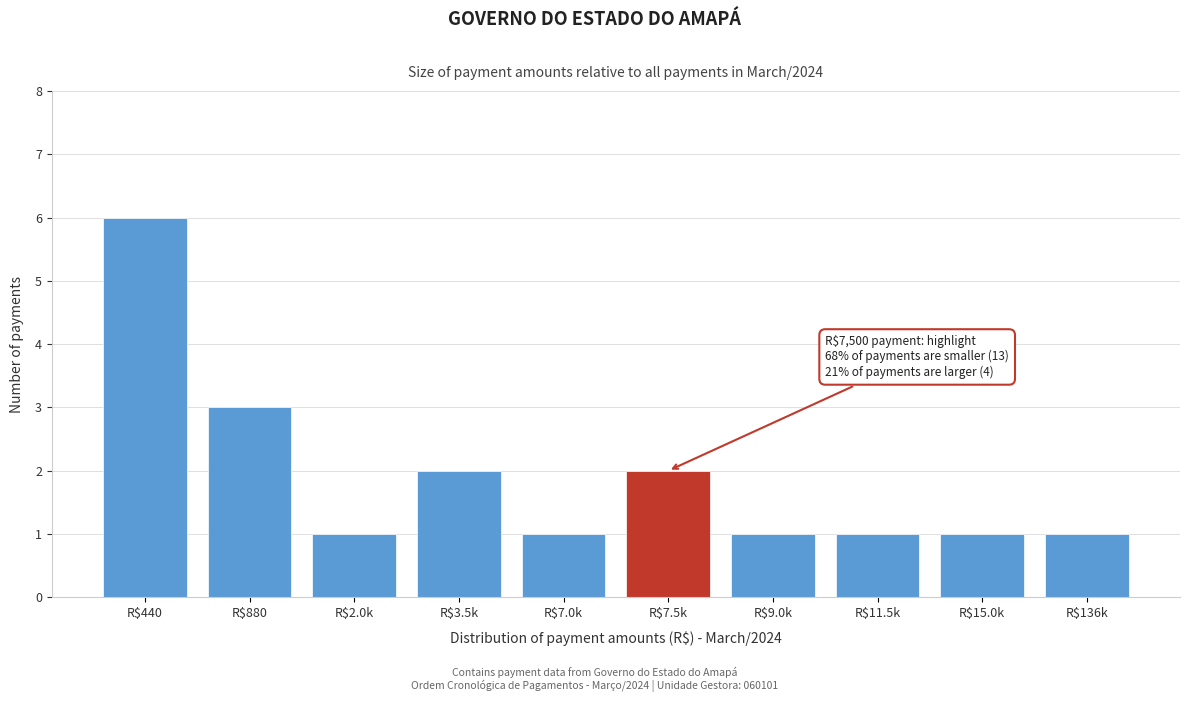

Reading left to right, extract all data points from this chart.

6	3	1	2	1	2	1	1	1	1